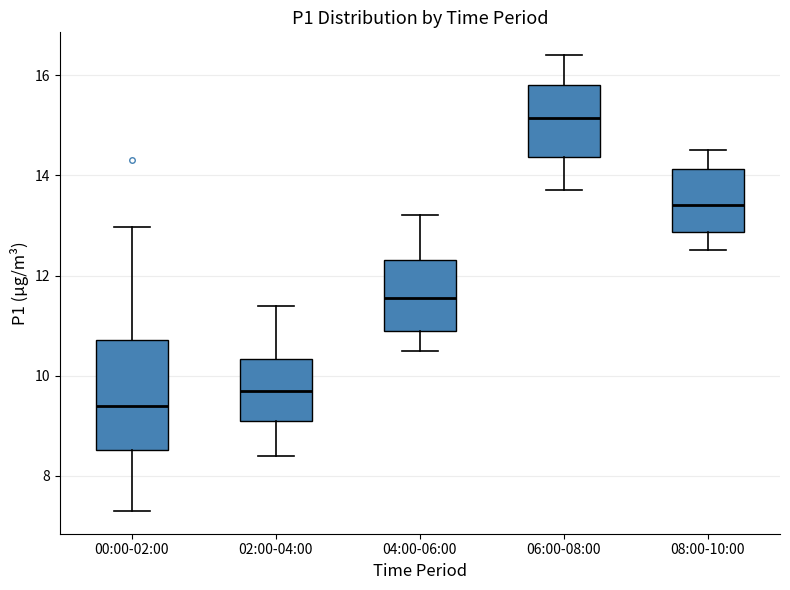

Reading left to right, read every box against the y-axis: the position of its median line, the range the box covers, and the ends of its whiskers. The values are not printed on the chart, so give them approximately, as read against the axis.

00:00-02:00: median 9.4, box 8.6 to 10.8, whiskers 7.4 to 13.0
02:00-04:00: median 9.8, box 9.2 to 10.4, whiskers 8.4 to 11.4
04:00-06:00: median 11.6, box 11.0 to 12.4, whiskers 10.6 to 13.2
06:00-08:00: median 15.2, box 14.4 to 15.8, whiskers 13.8 to 16.4
08:00-10:00: median 13.4, box 12.8 to 14.2, whiskers 12.6 to 14.6